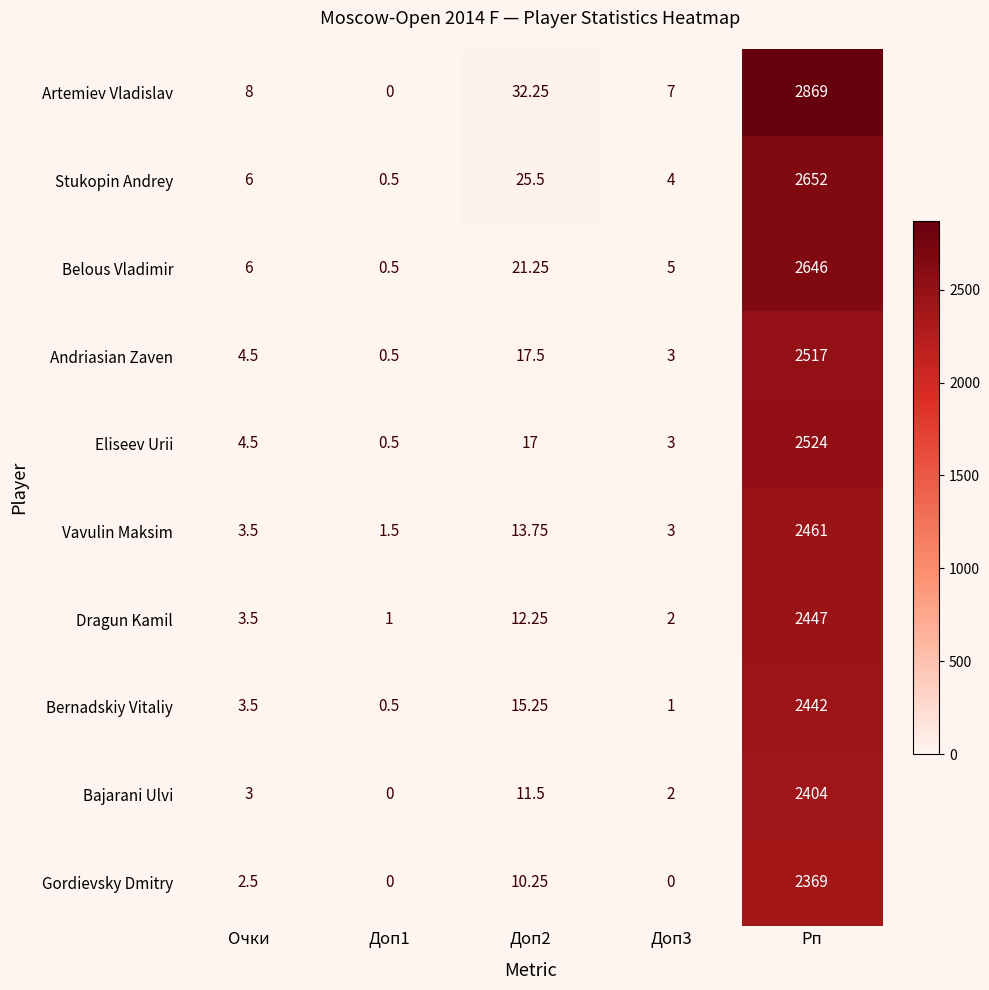

At which label does Eliseev Urii first exceed 4?

Очки